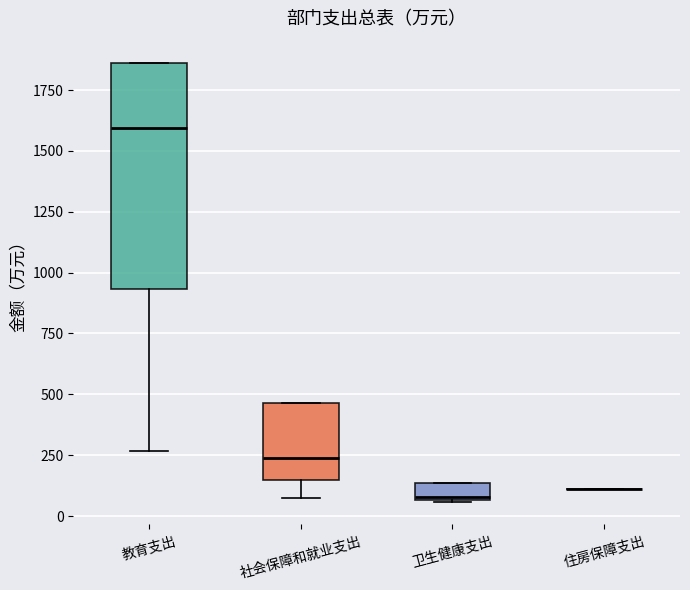

Which box is the tallest, from its lower edge to its upper edge?

教育支出